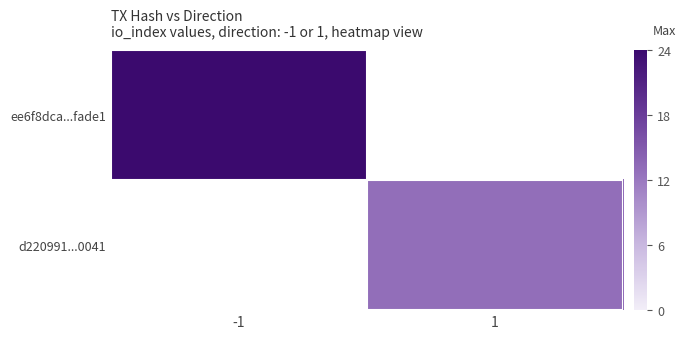

Rank the series at -1 from highest to lowest value.

ee6f8dca...fade1, d220991...0041